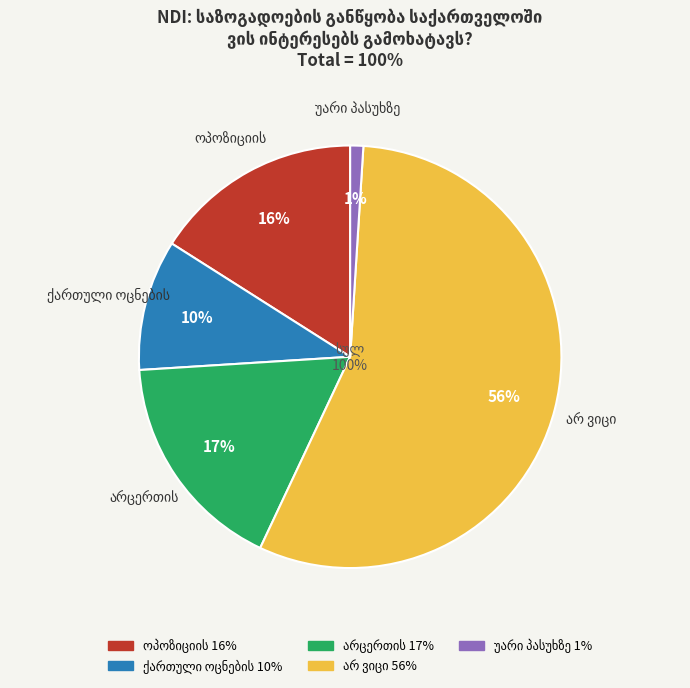

Does არ ვიცი represent more than half of the total?

Yes